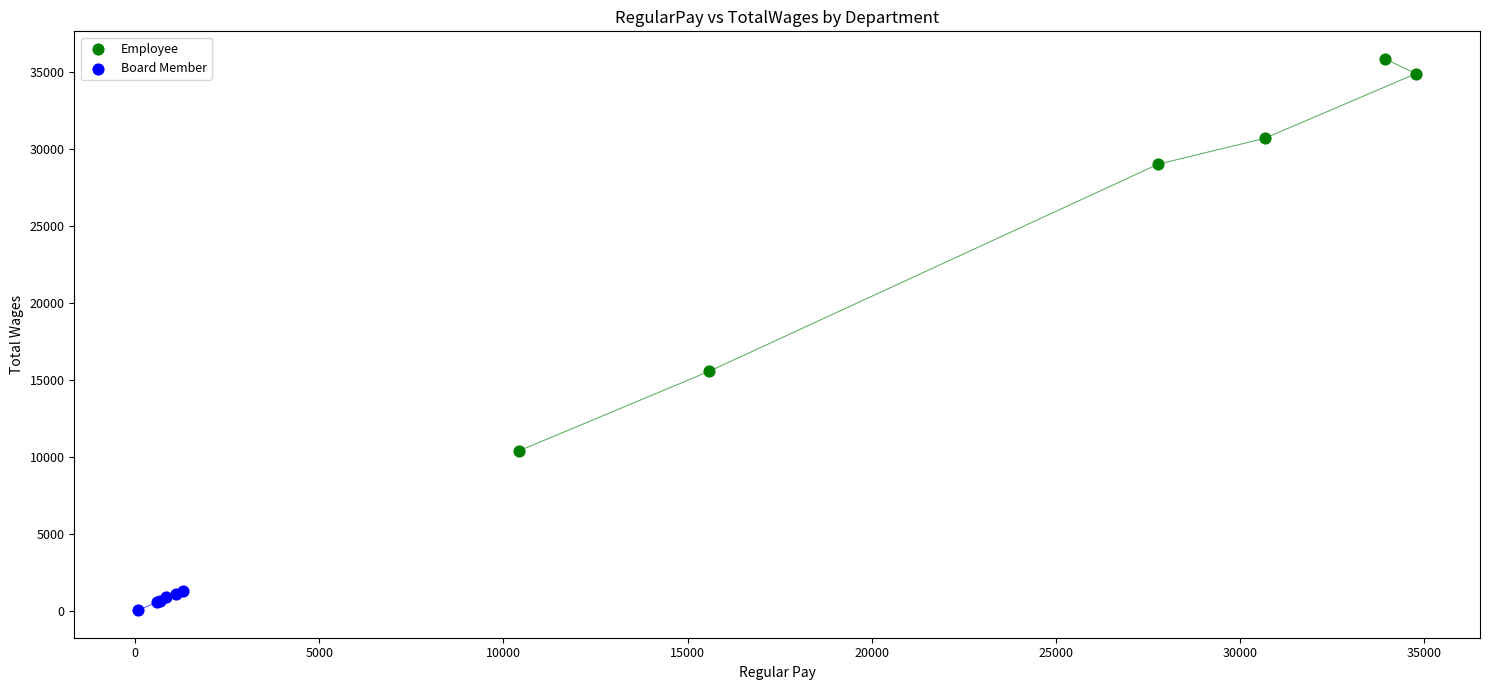

Which series has the largest Y range (max minus min)?

Employee